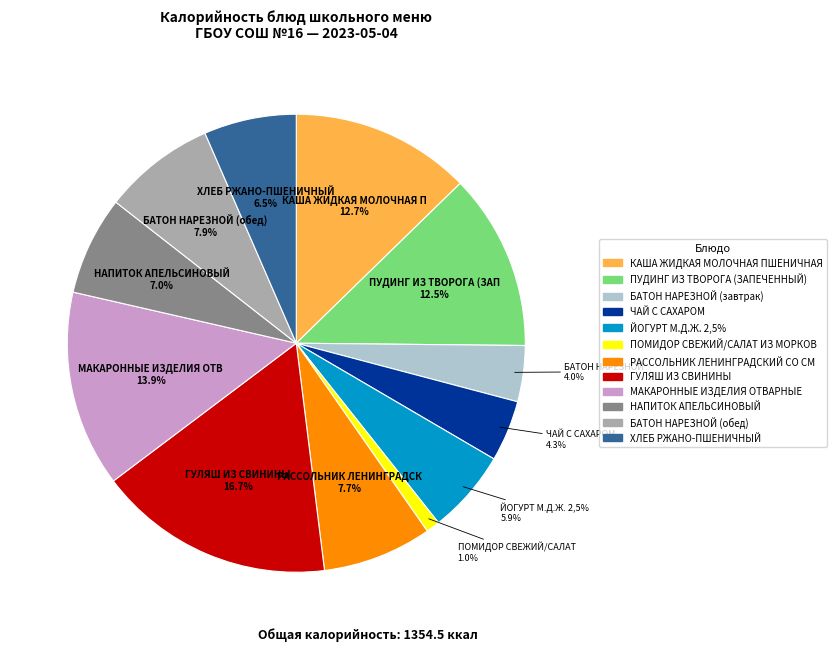

What portion of the pie excludes БАТОН НАРЕЗНОЙ (обед)?

92.1%